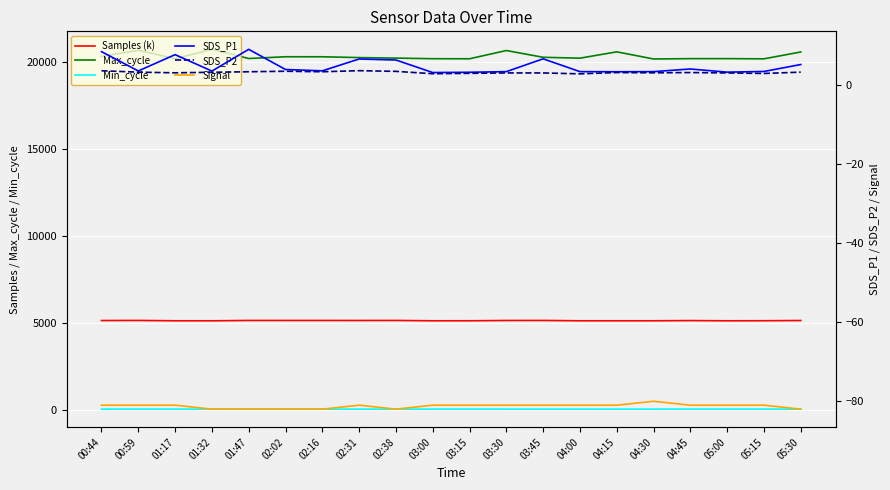

Count the number of categories in the chart.

20